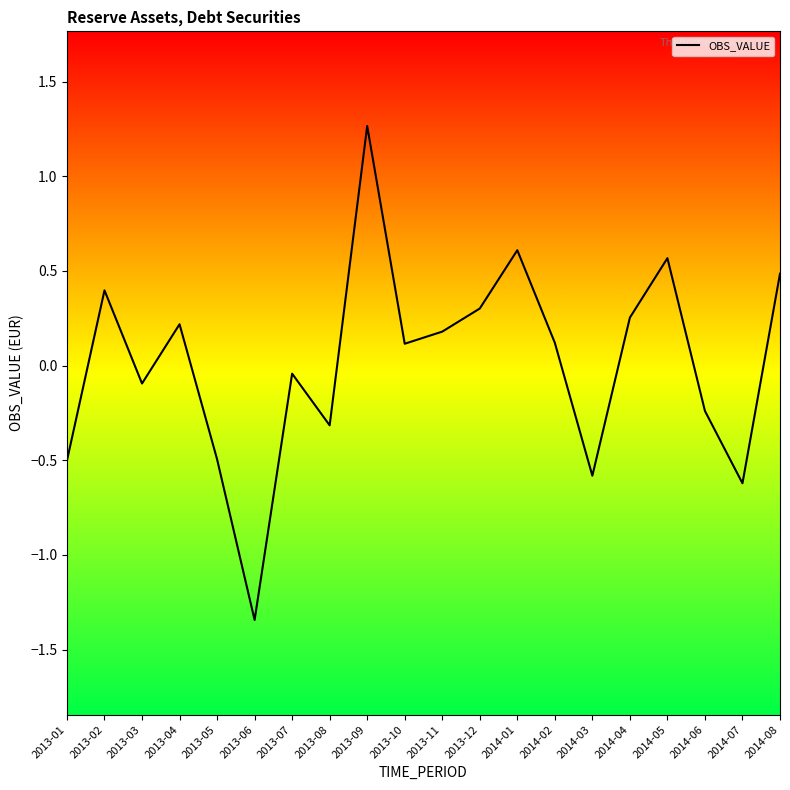

What position from the left is 2014-01?

13